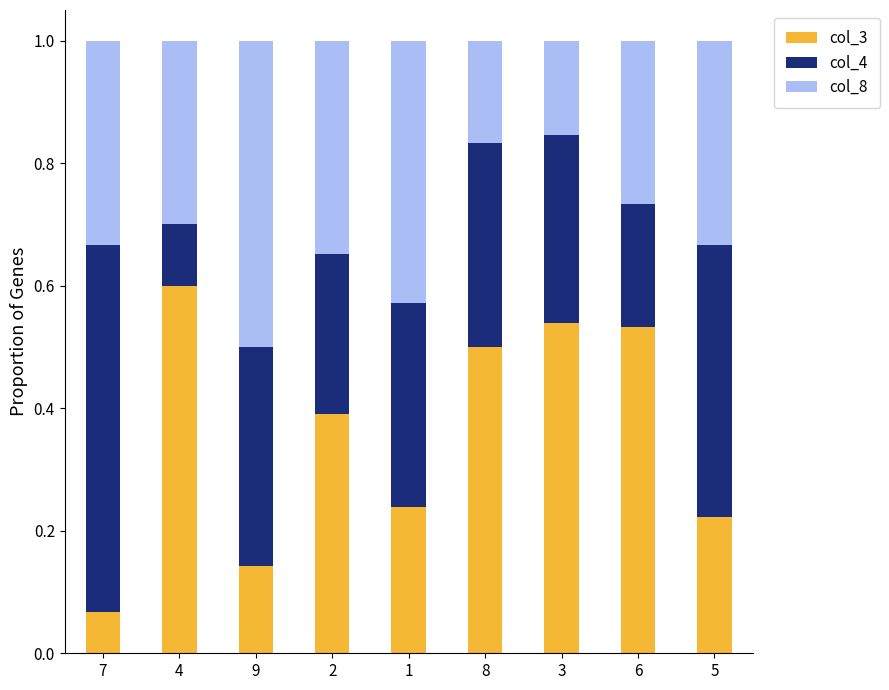

What is the highest value of the col_3 series?

0.6